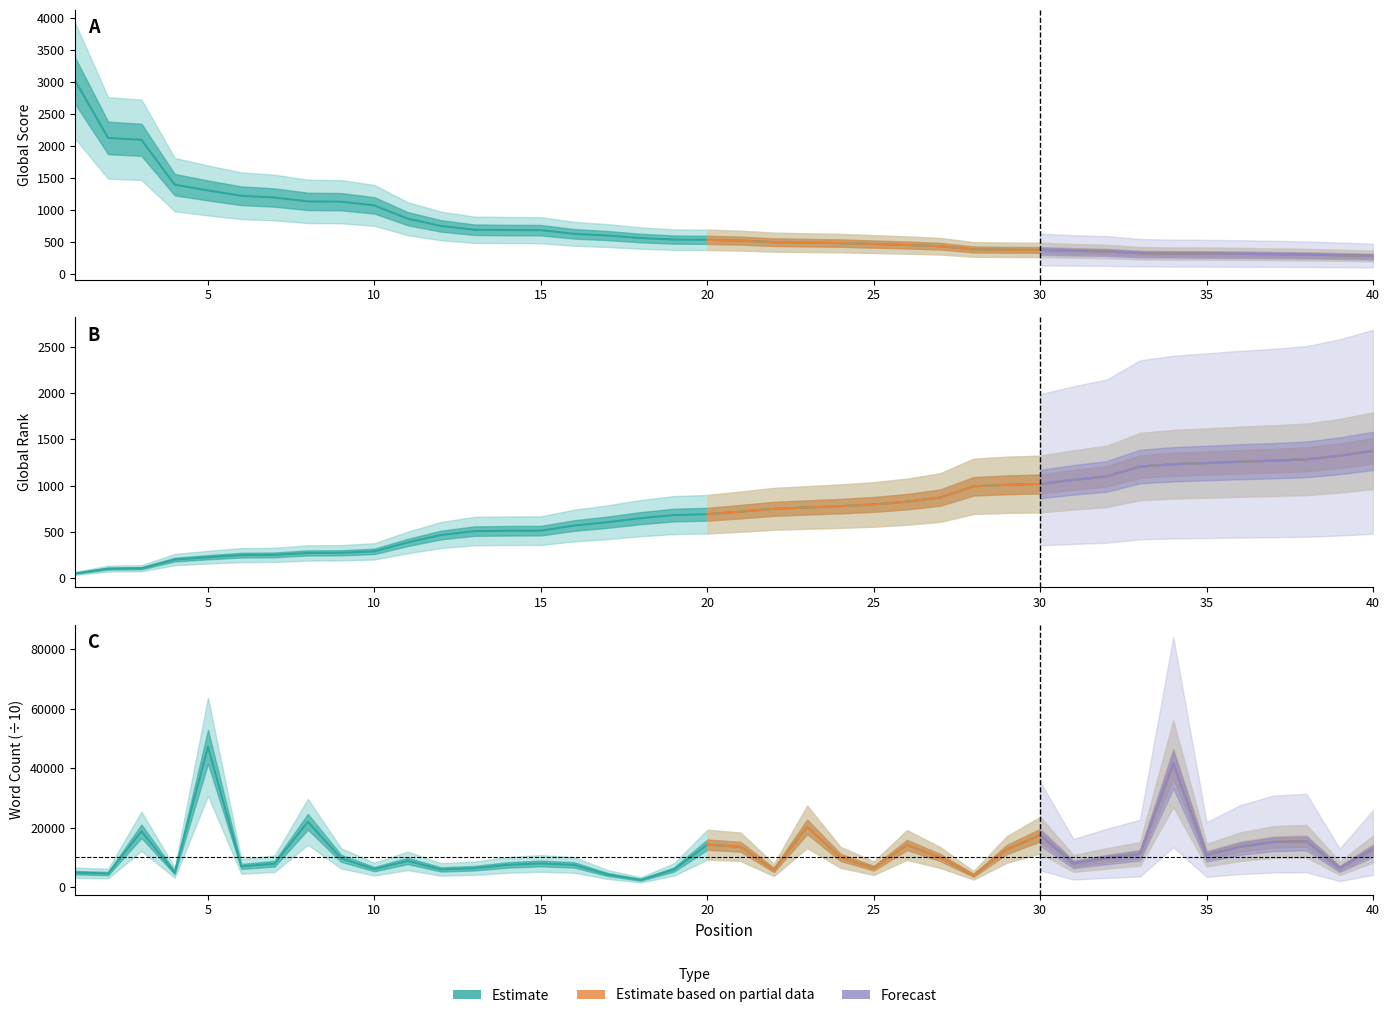

What is the sum of the Word Count values at 37 and 23?

35500.0